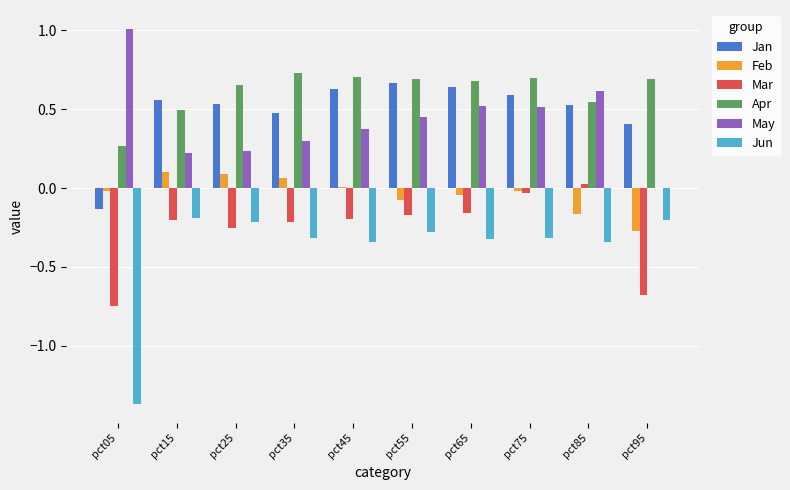

What is the sum of all Apr values?

6.1